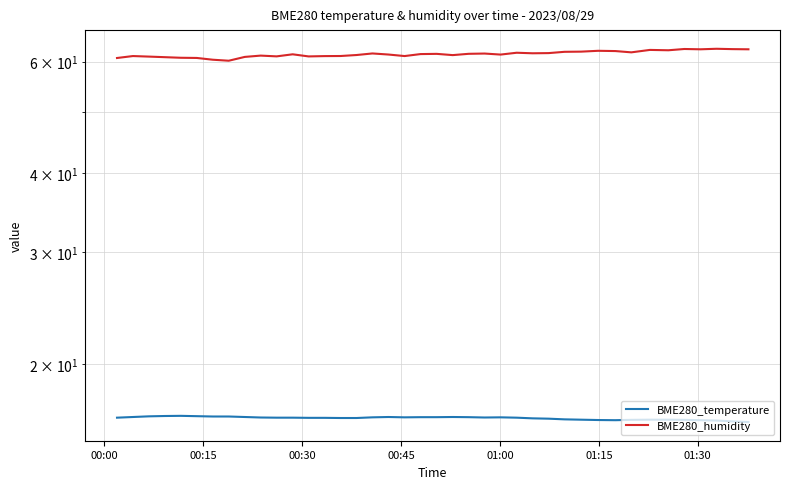

List the series in order of their peak value, lowest first.

BME280_temperature, BME280_humidity